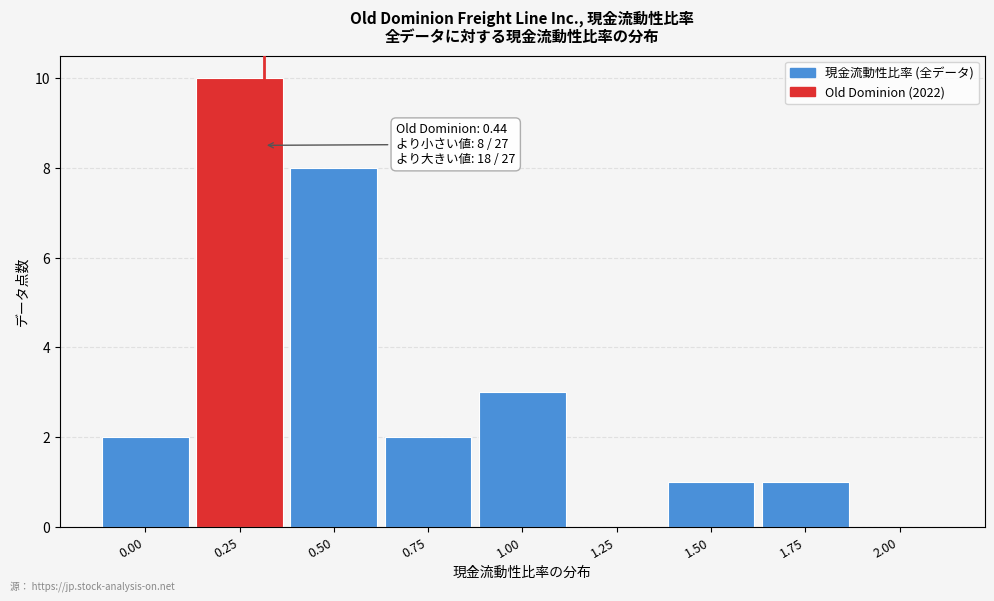

Reading right to left, what are all the values shown in this chart?

2.00=0	1.75=1	1.50=1	1.25=0	1.00=3	0.75=2	0.50=8	0.25=10	0.00=2